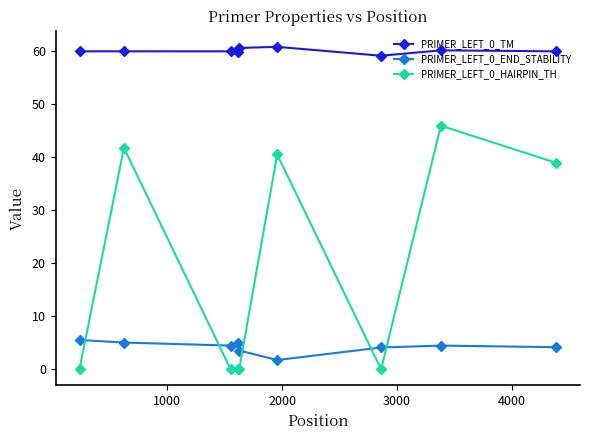

Count the number of categories in the chart.

9